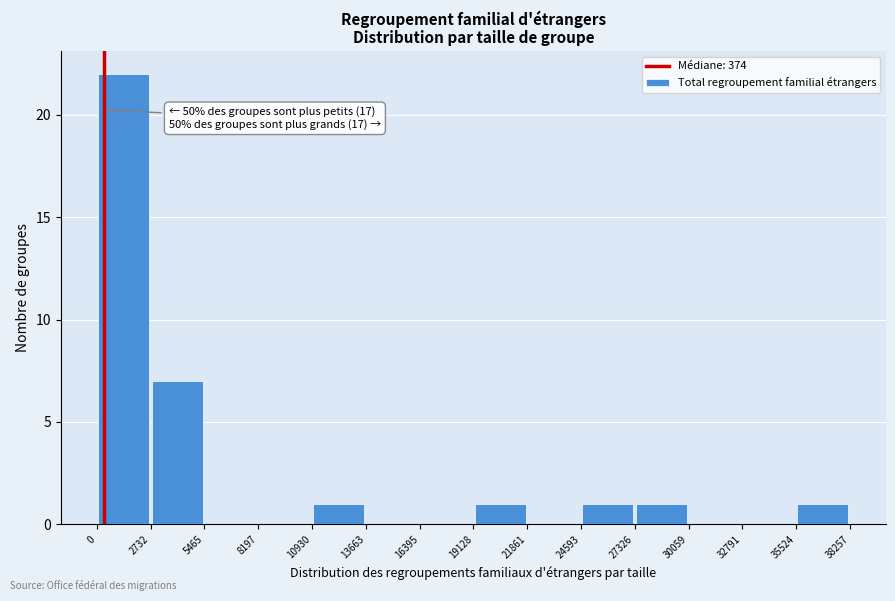

Which range on the x-axis has the tallest bar?

0 to 2732